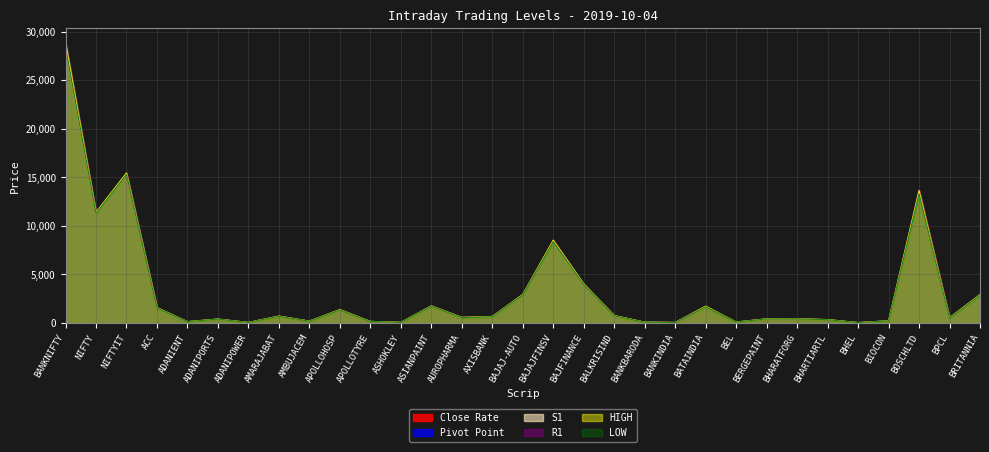

What is the sum of the Close Rate values at BERGEPAINT and BEL?

533.8